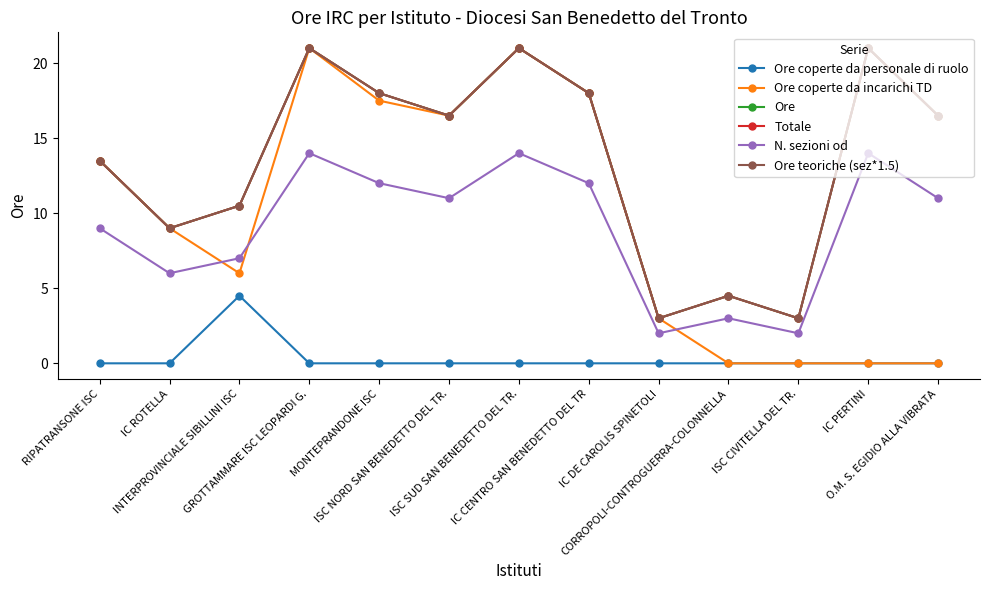

How many series are shown in this chart?

6